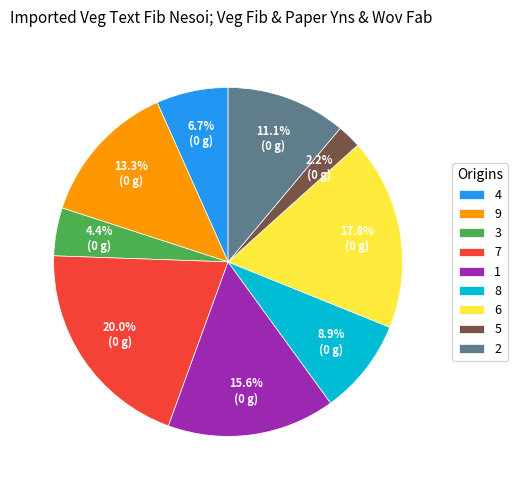

Which has a higher value, 9 or 4?

9